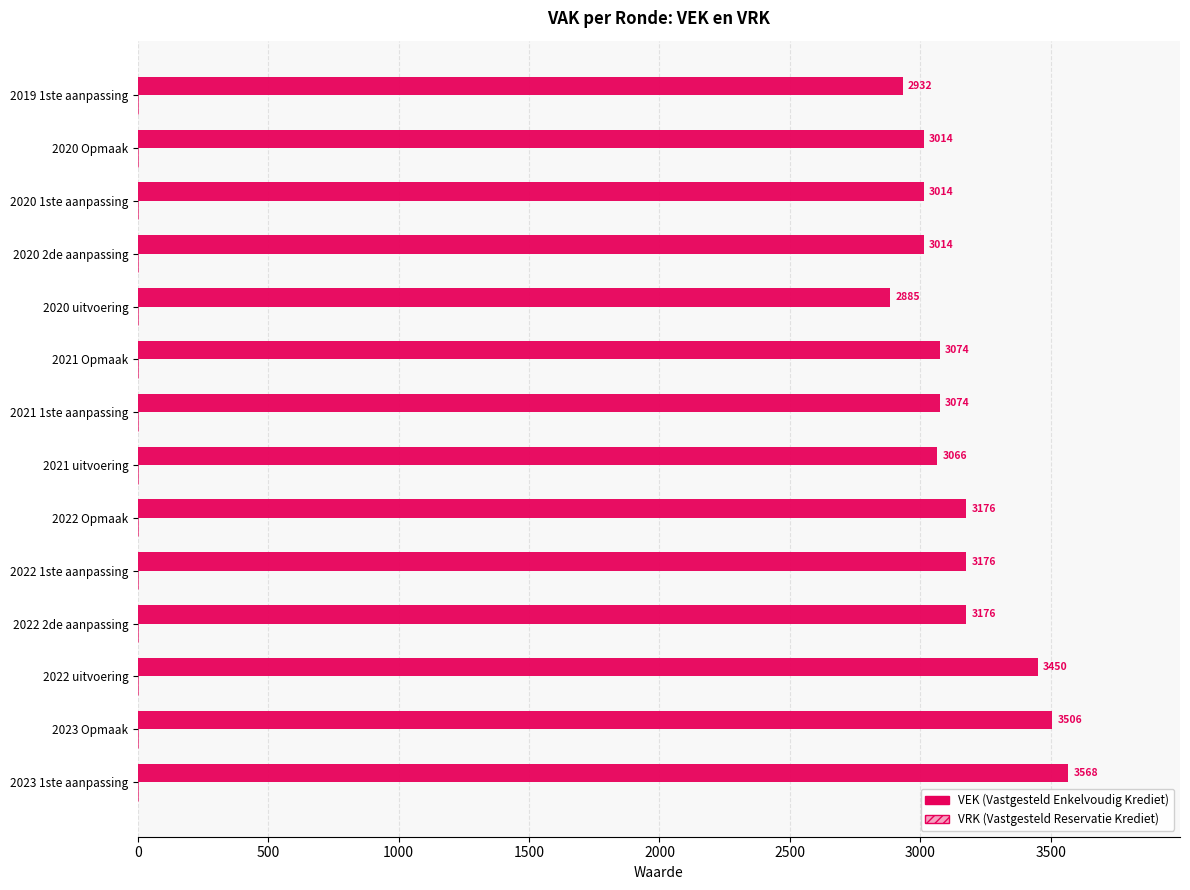

The chart shows a value of 5041 at 2022 uitvoering. True or false?

False